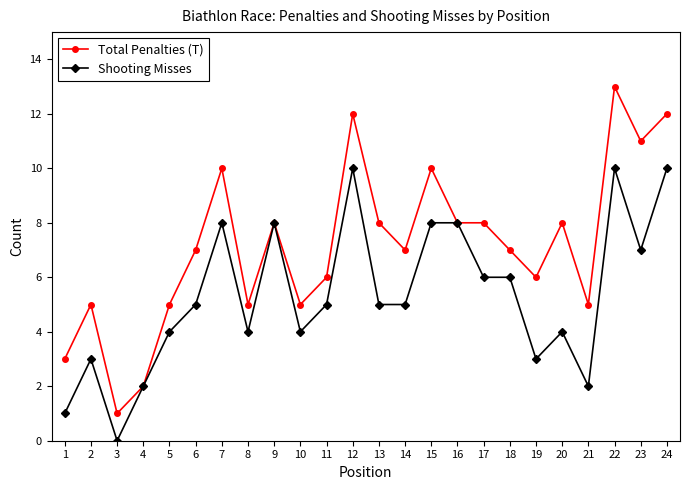

At which category is the sum across all series the highest?

22